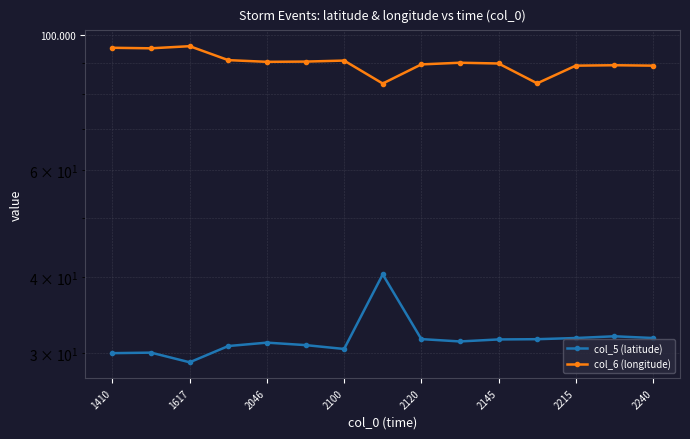

What are all the series names shown in the legend?

col_5 (latitude), col_6 (longitude)